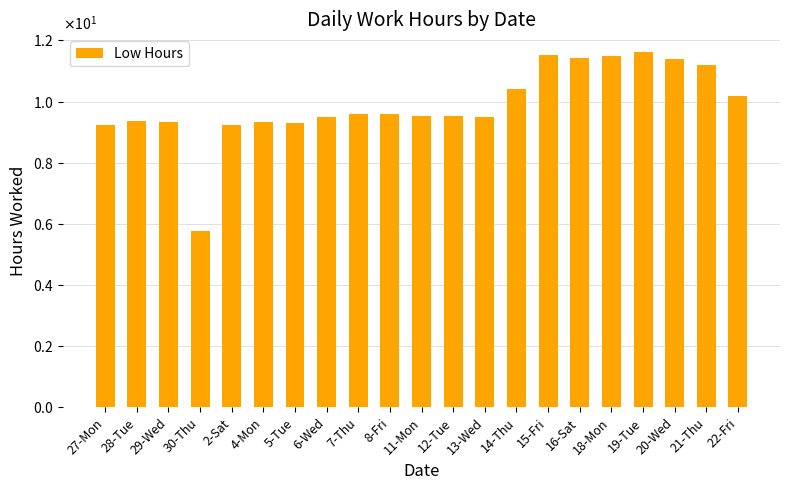

What is the sum of the values at 15-Fri and 28-Tue?

20.9